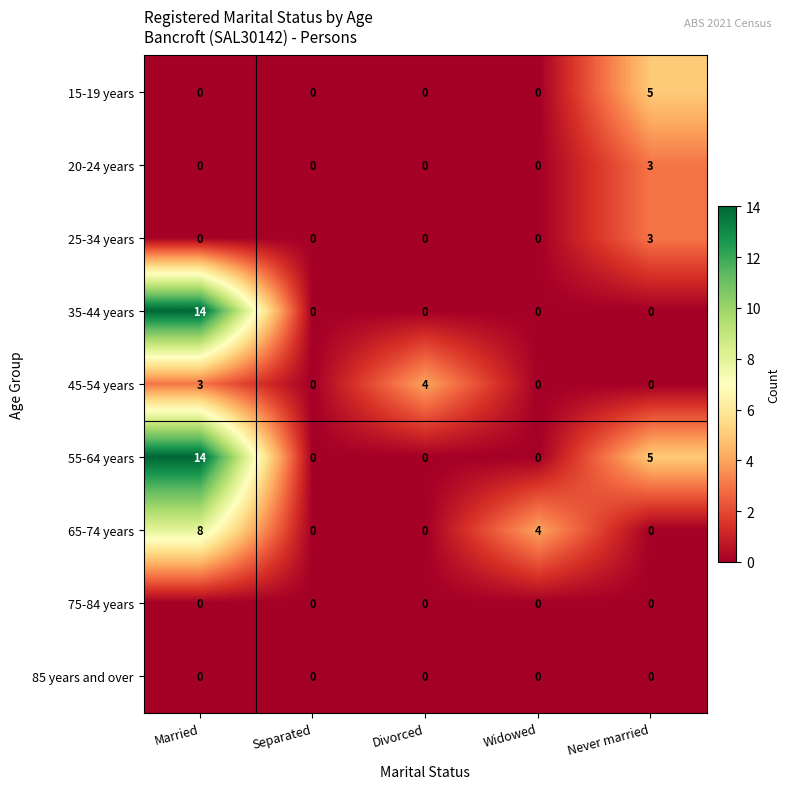

Count the number of categories in the chart.

5